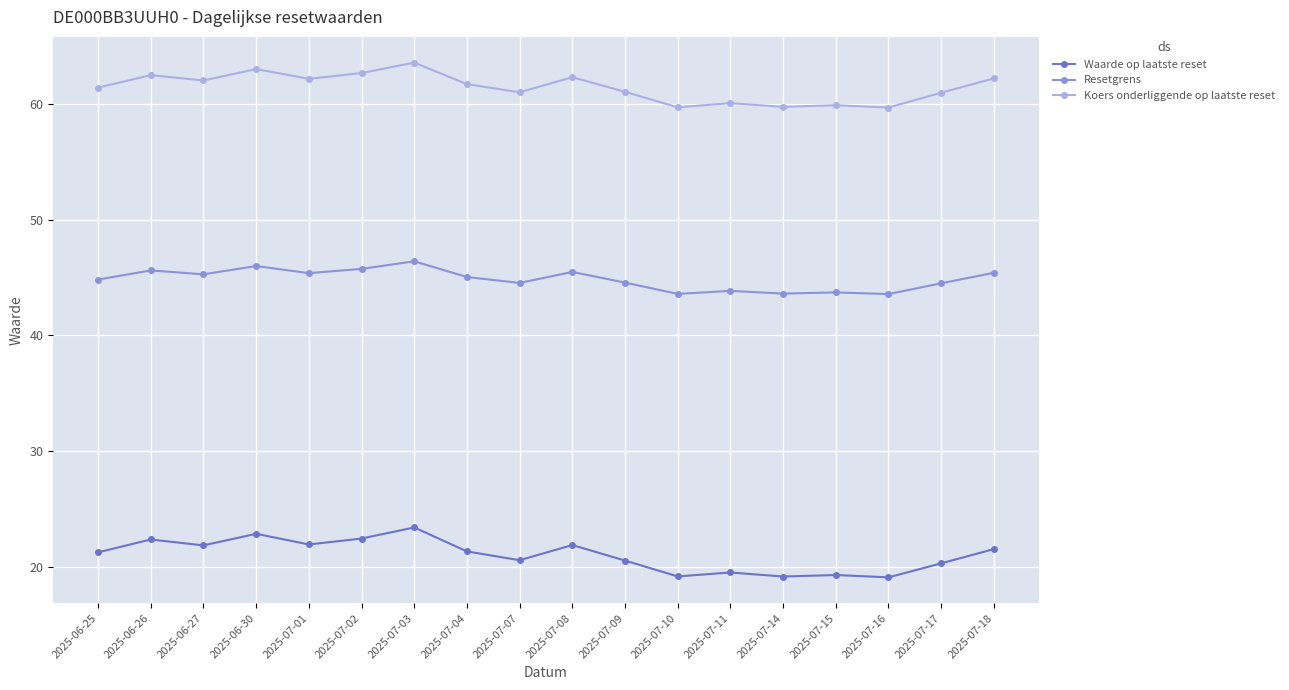

At 2025-07-10, list the series in order from largest to smallest.

Koers onderliggende op laatste reset, Resetgrens, Waarde op laatste reset